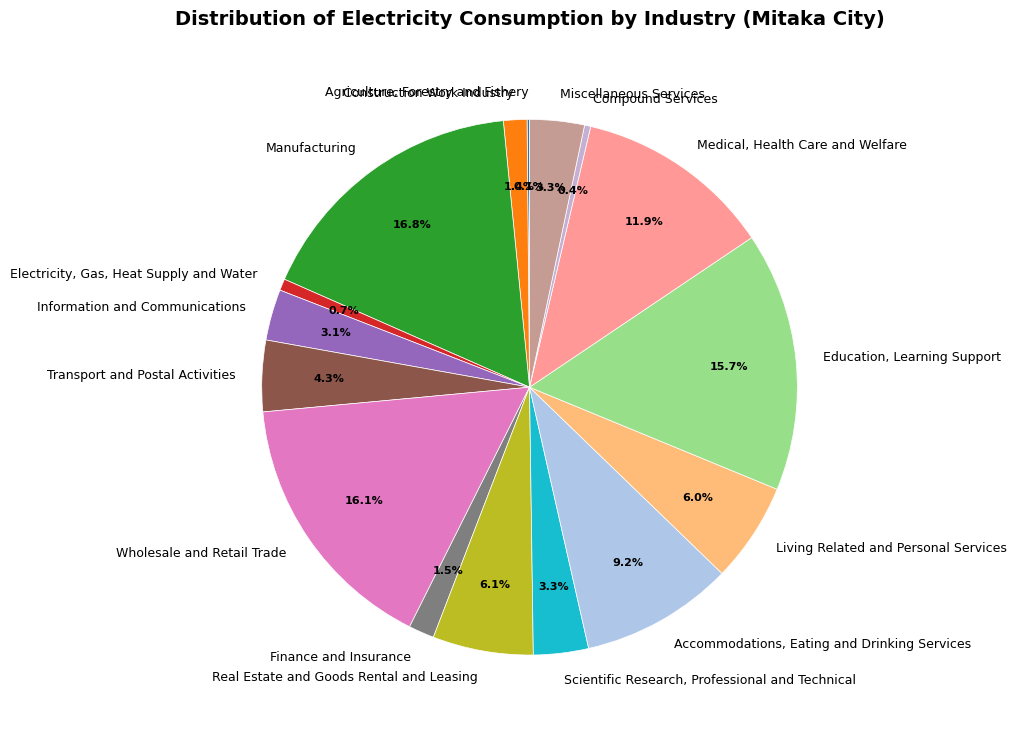

What is the ratio of the value at Medical, Health Care and Welfare to the value at Real Estate and Goods Rental and Leasing?

2.0